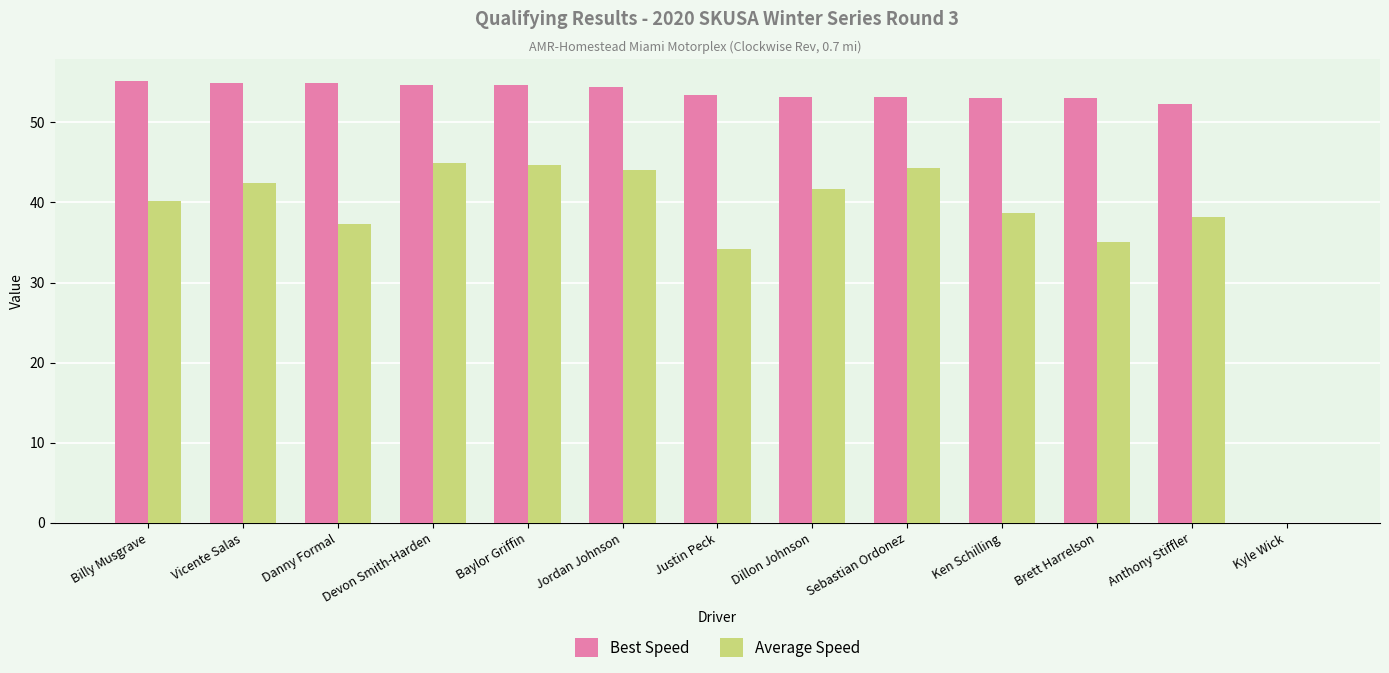

Is it true that Average Speed equals 44.3 at Sebastian Ordonez?

True